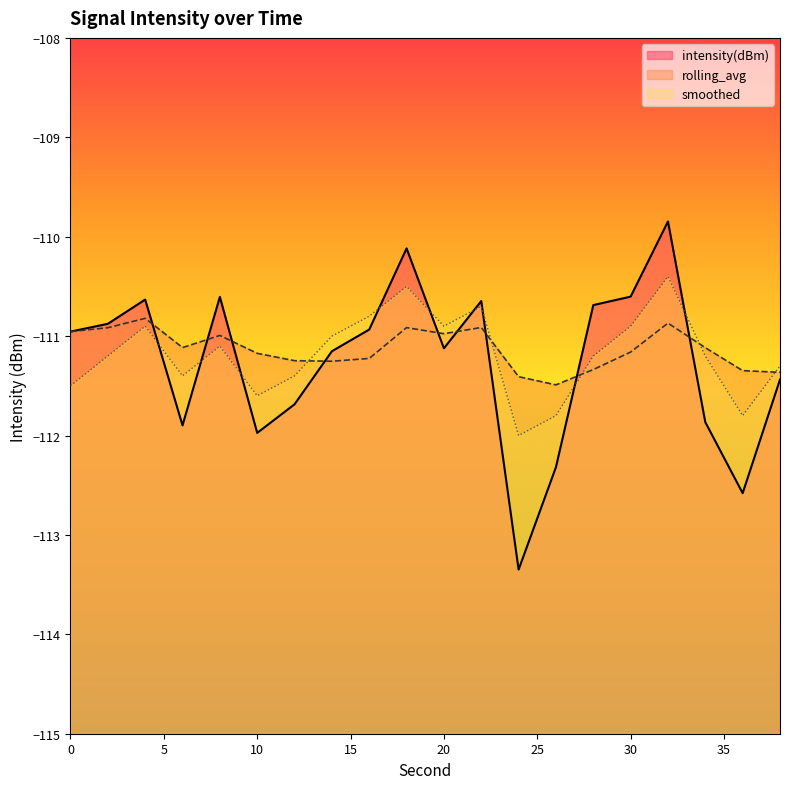

Rank the series by their average value, from highest to lowest.

rolling_avg, smoothed, intensity(dBm)